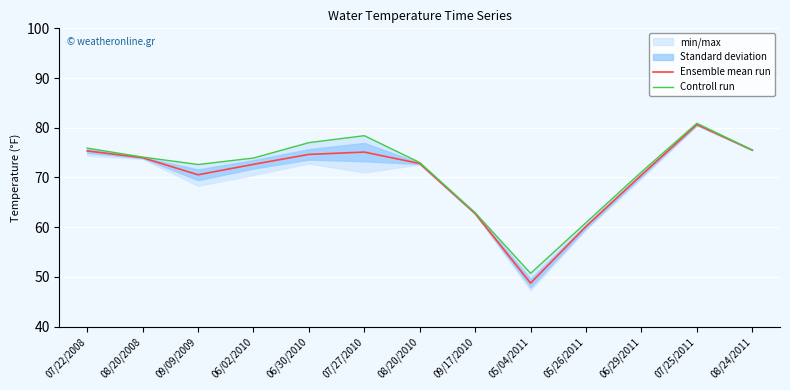

Does the chart display data point markers on the line(s)?

No